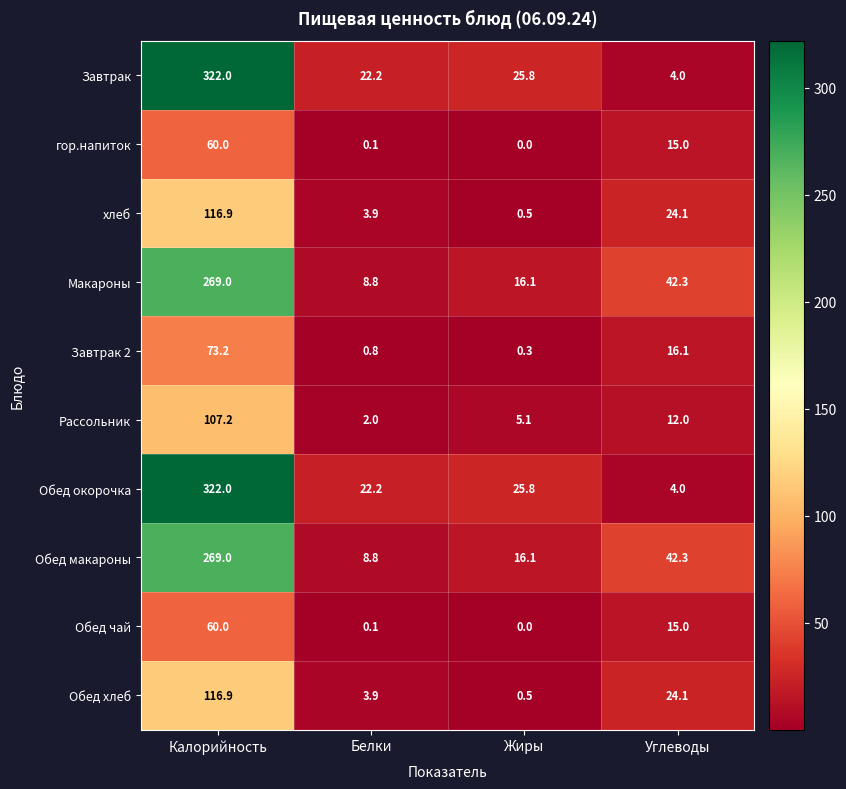

At which category does the chart reach its peak across all series?

Калорийность